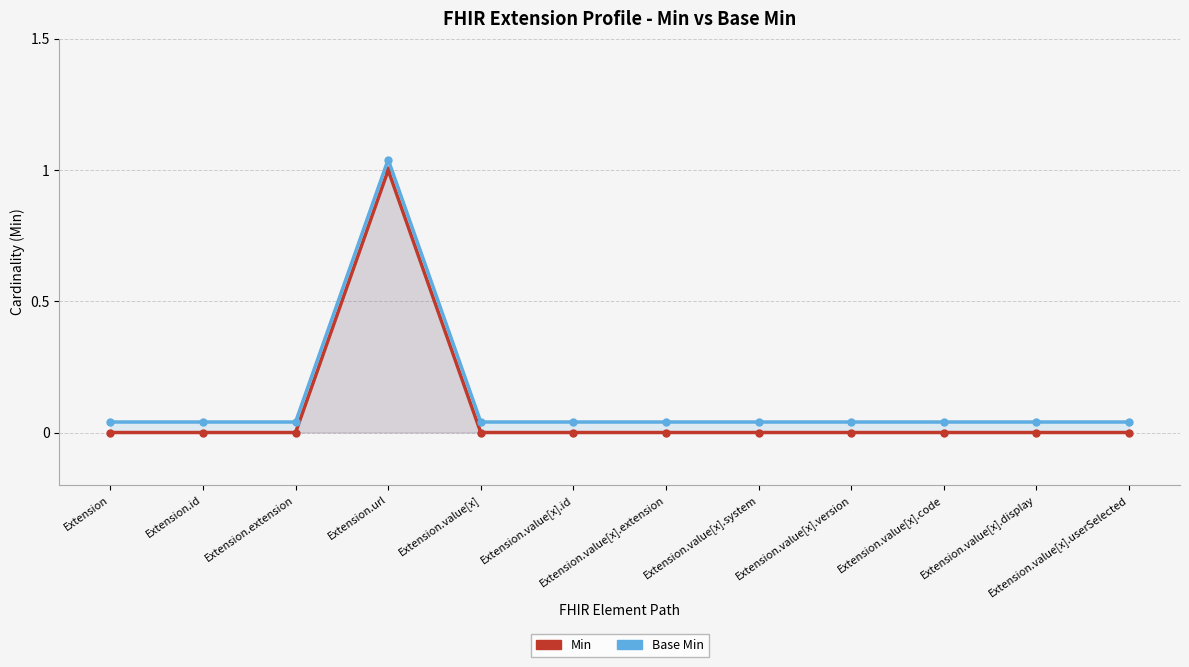

Reading left to right, what are all the values shown in this chart?

Min: 0.0	0.0	0.0	1.0	0.0	0.0	0.0	0.0	0.0	0.0	0.0	0.0
Base Min: 0.0	0.0	0.0	1.0	0.0	0.0	0.0	0.0	0.0	0.0	0.0	0.0